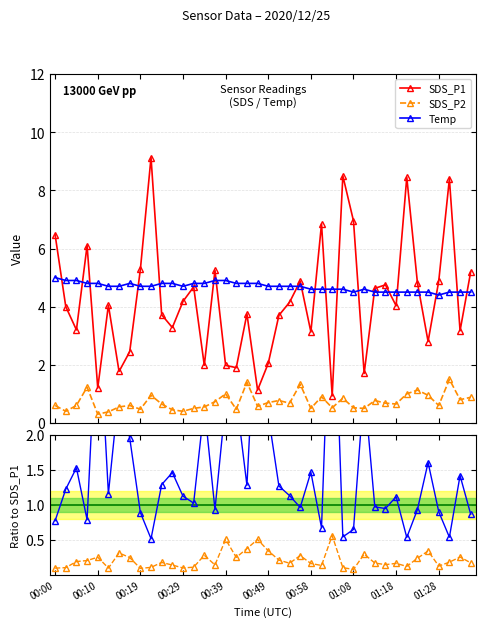

The value of SDS_P2 at 21 is 0.8. True or false?

True